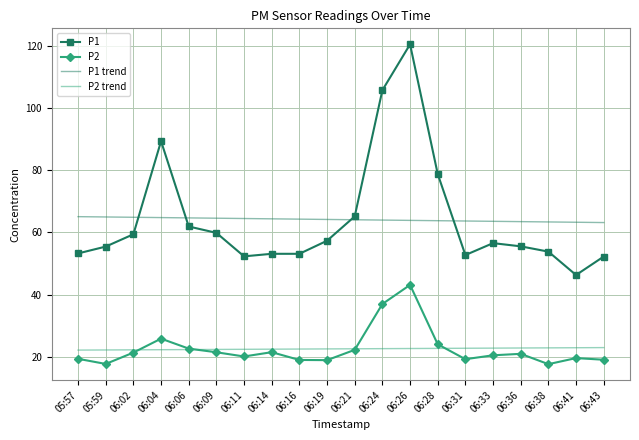

The value of P1 at 06:24 is 163.0. True or false?

False